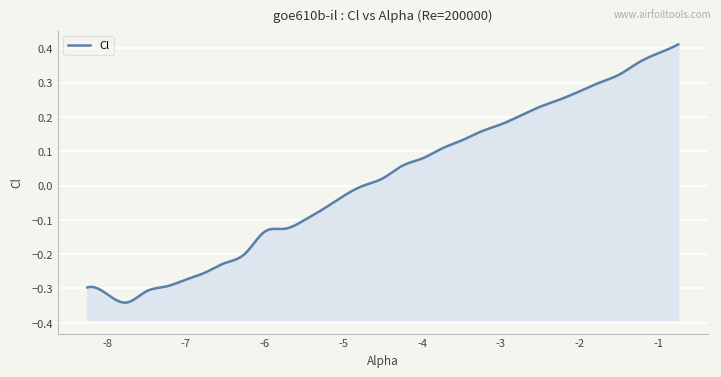

How many data points are above 0?

16